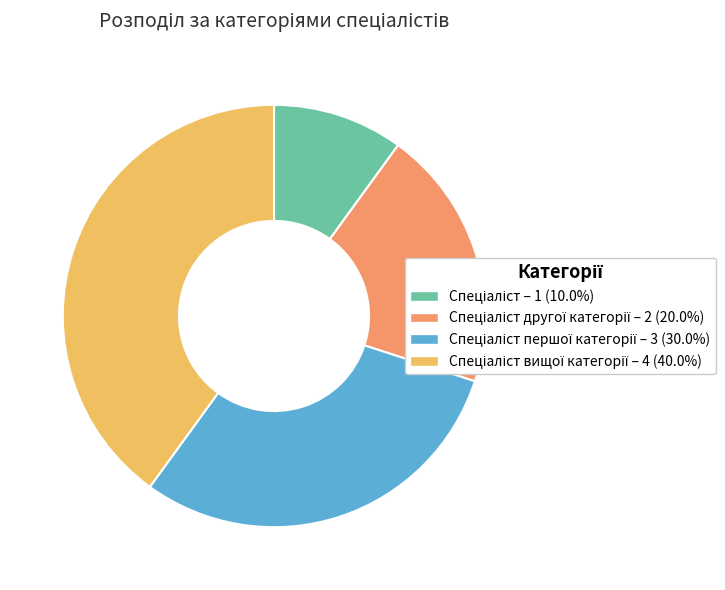

Is there a majority slice in this chart?

No